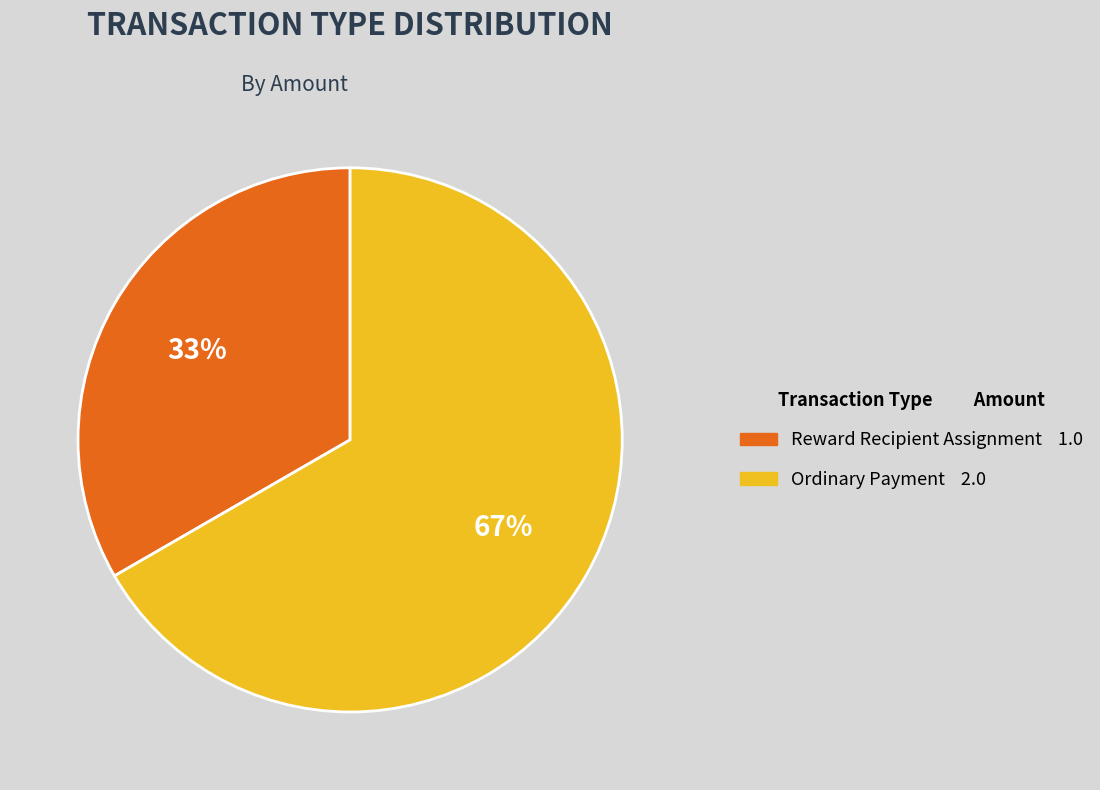

Approximately how many times larger is the value at Ordinary Payment compared to Reward Recipient Assignment?

2.0